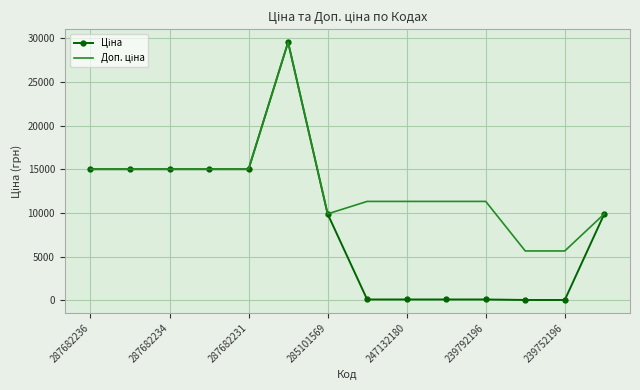

What is the greatest value displayed?

29548.9